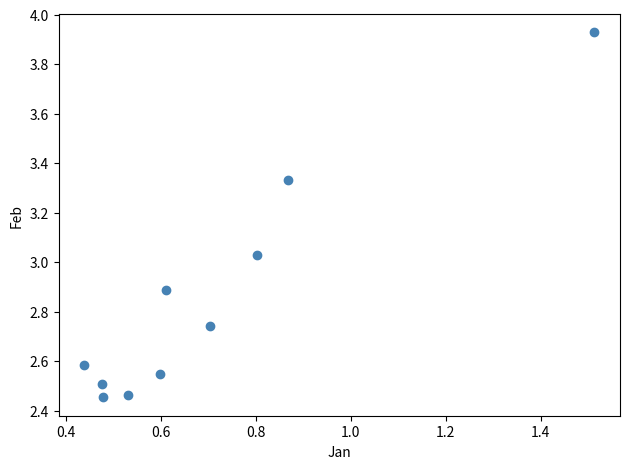

What is the average X value?

0.7